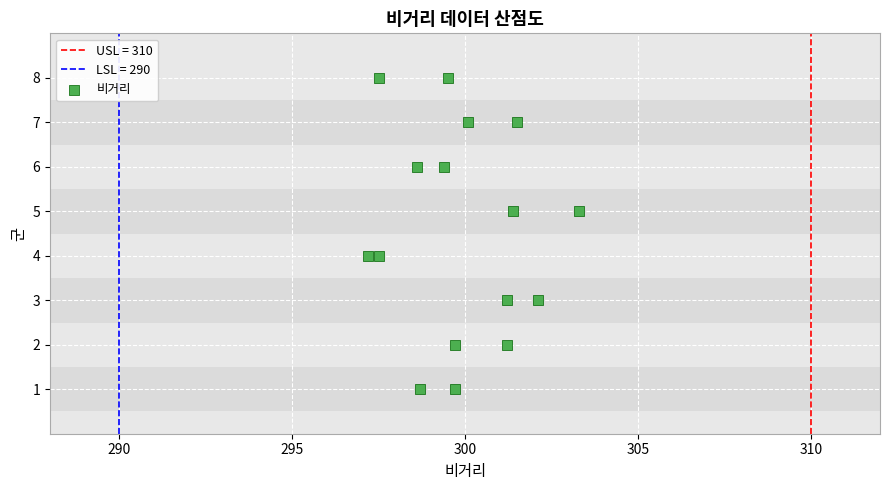

What is the range of Y values (max minus min)?

7